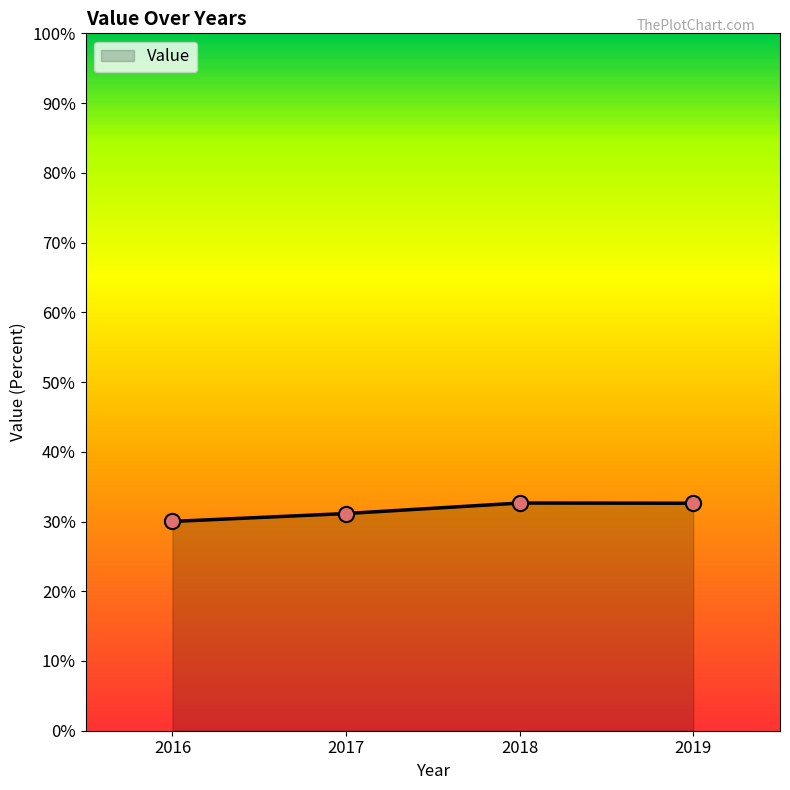

Between 2017 and 2016, which is larger?

2017